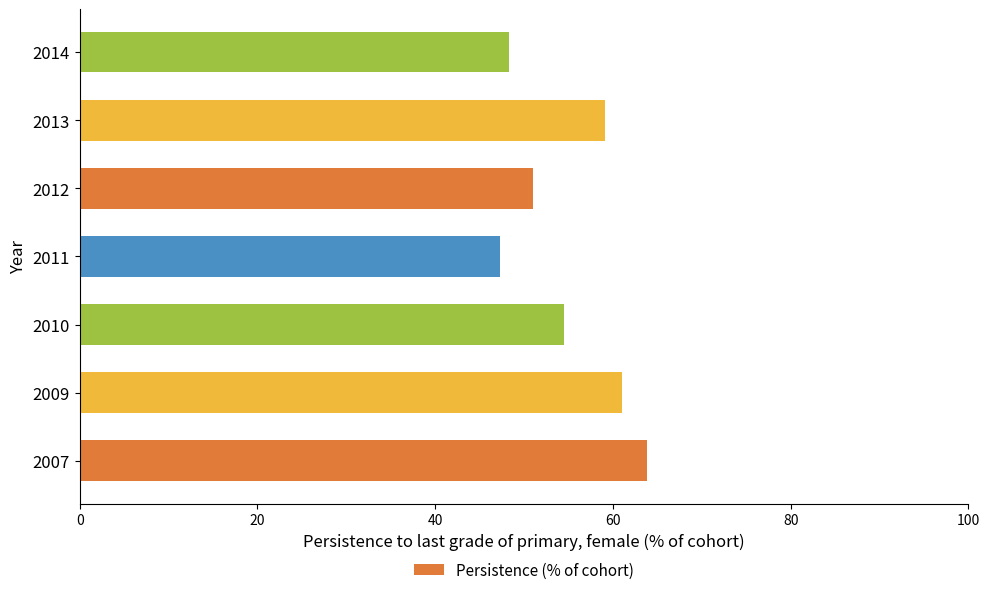

Are the bars horizontal?

Yes